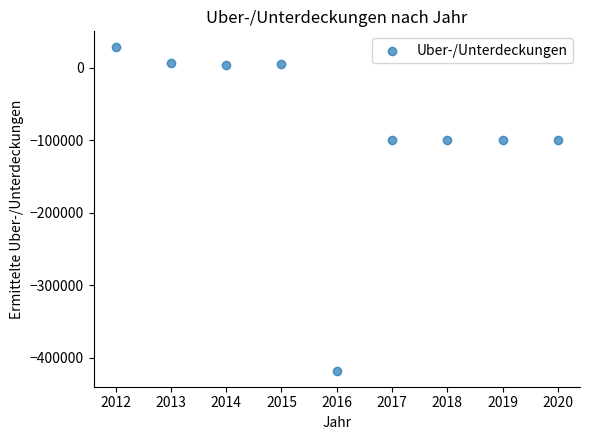

What is the range of X values (max minus min)?

8.0